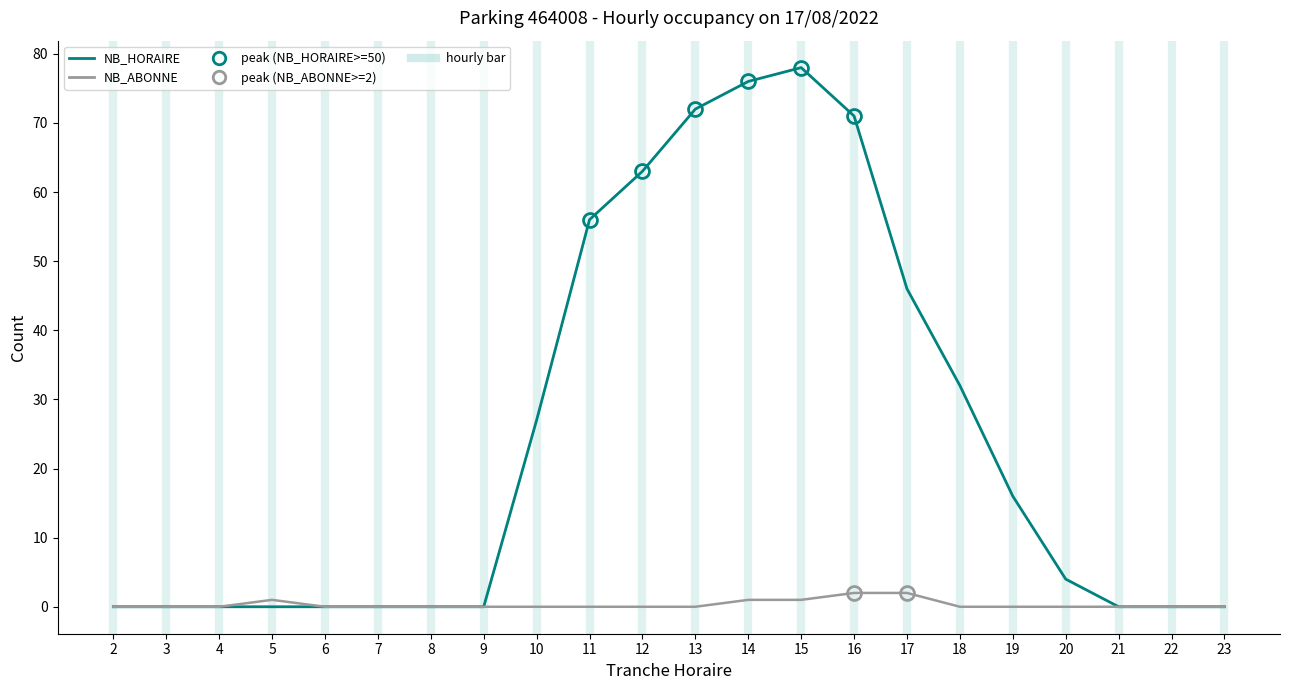

Does the chart have visible grid lines?

No